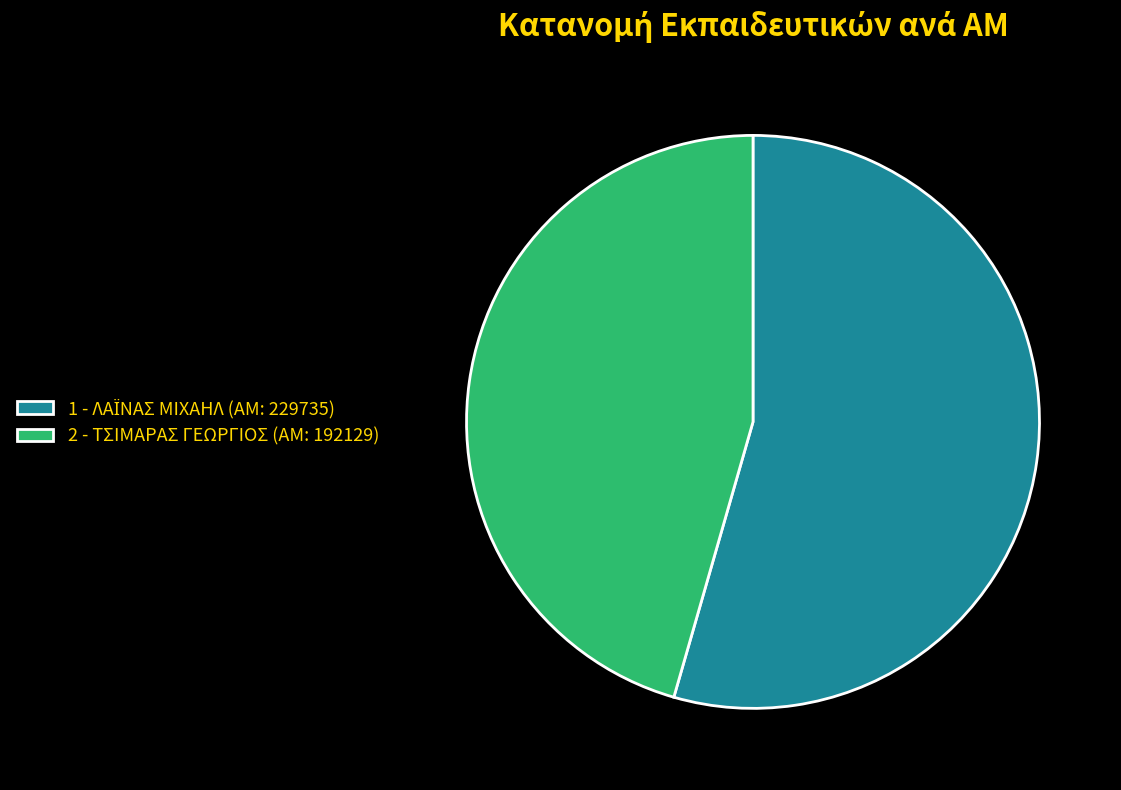

The 2 - ΤΣΙΜΑΡΑΣ ΓΕΩΡΓΙΟΣ (ΑΜ: 192129) slice represents 40% of the pie. True or false?

False